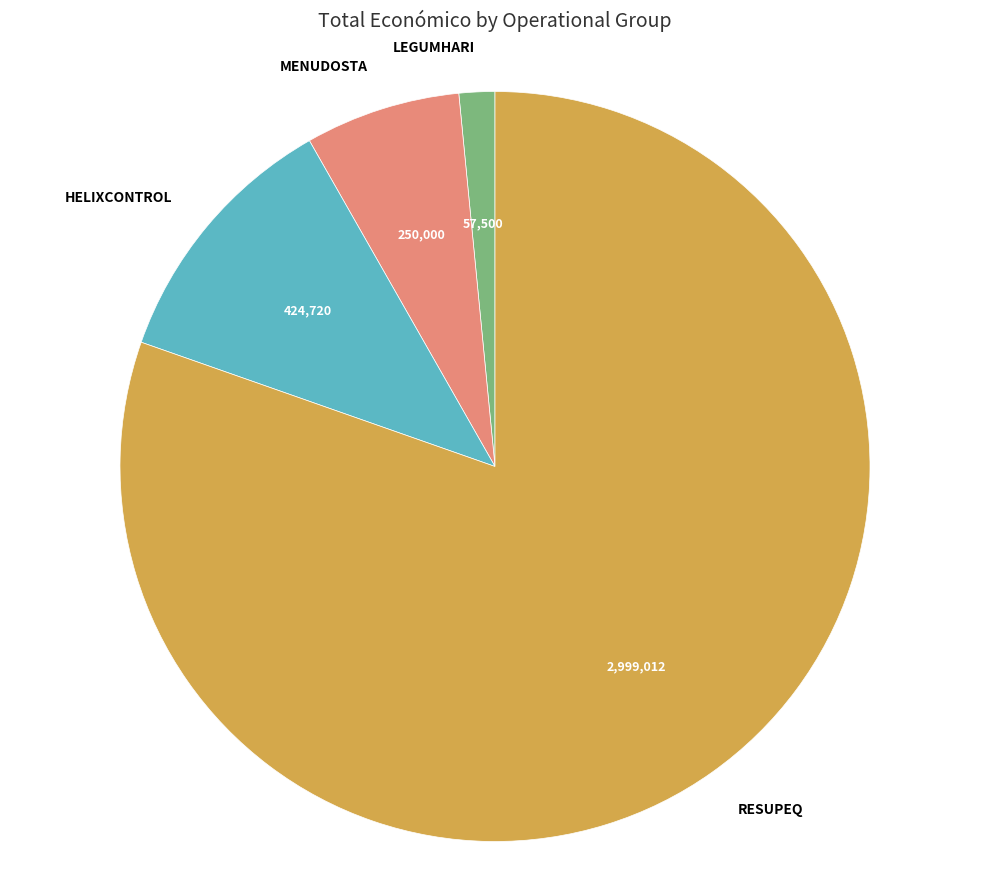

Count the number of slices in the pie.

4